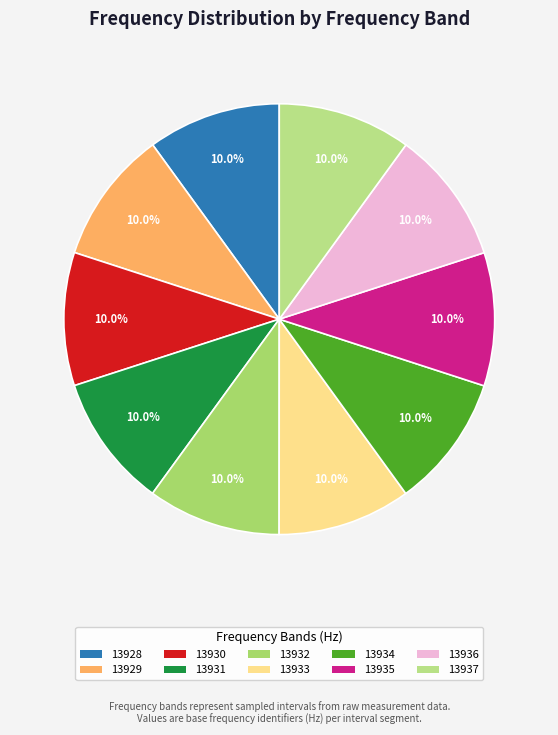

Count the number of slices in the pie.

10